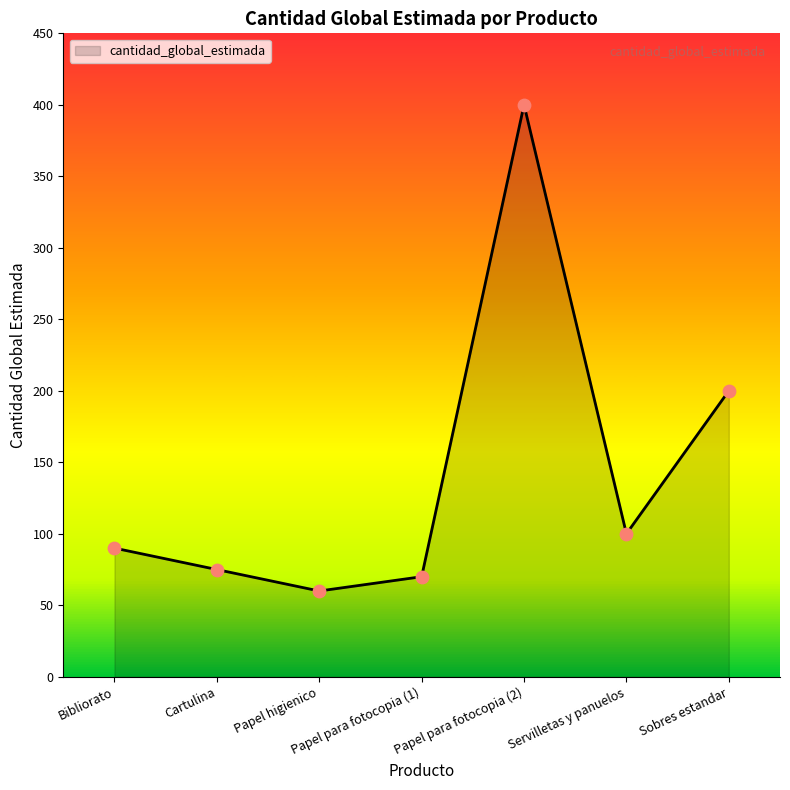

Which has a higher value, Bibliorato or Papel higienico?

Bibliorato